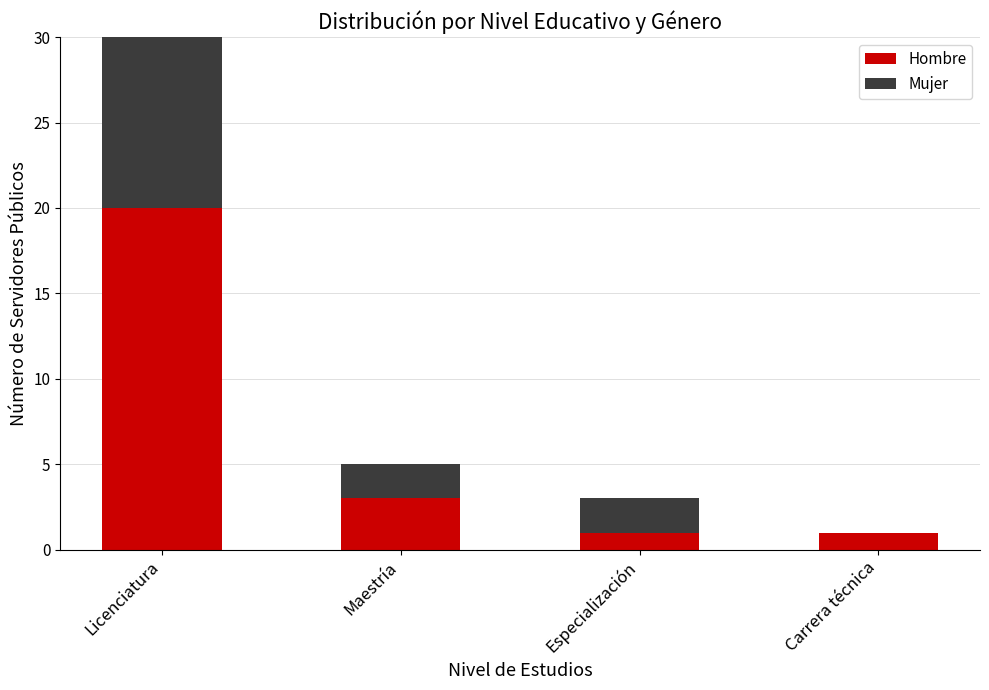

At which category is the sum across all series the highest?

Licenciatura